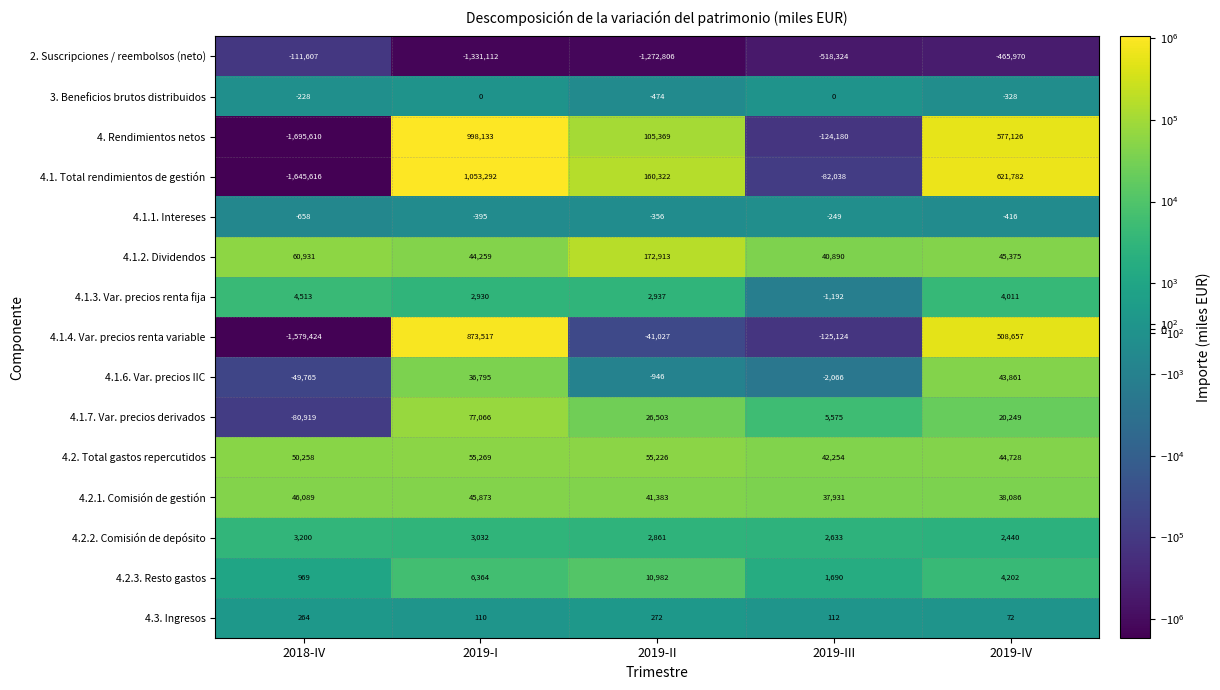

What is the sum of the 4.1.2. Dividendos values at 2019-II and 2018-IV?

233844